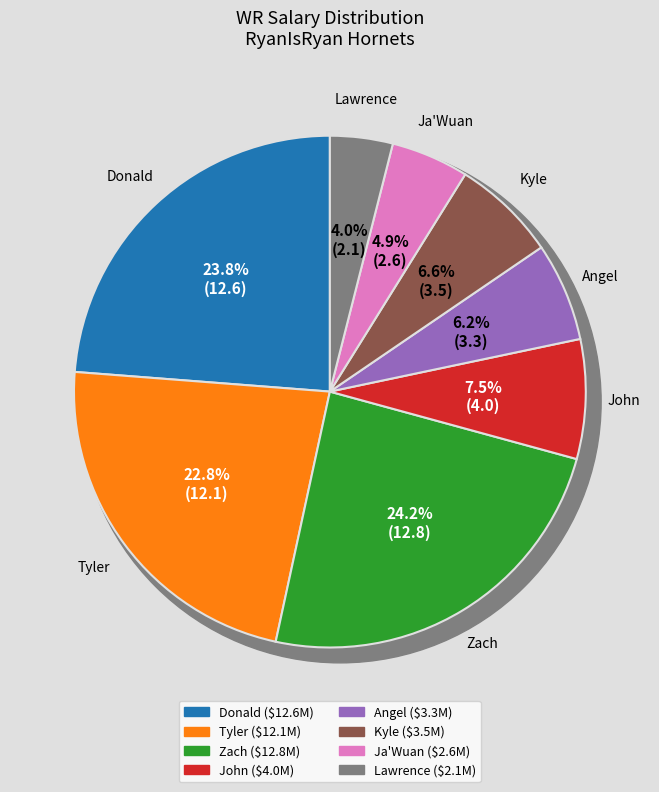

What percentage do Kyle and Ja'Wuan together represent?

11.5%